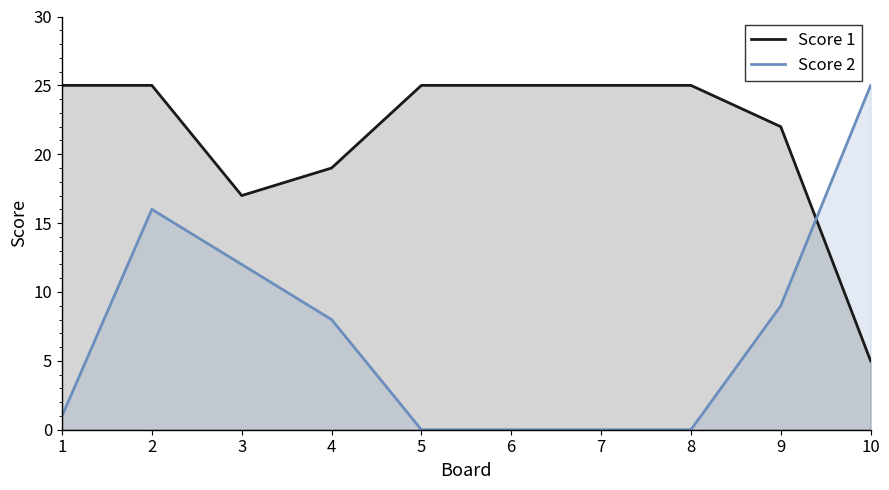

What is the difference between the maximum and second lowest values in the Score 1 series?

8